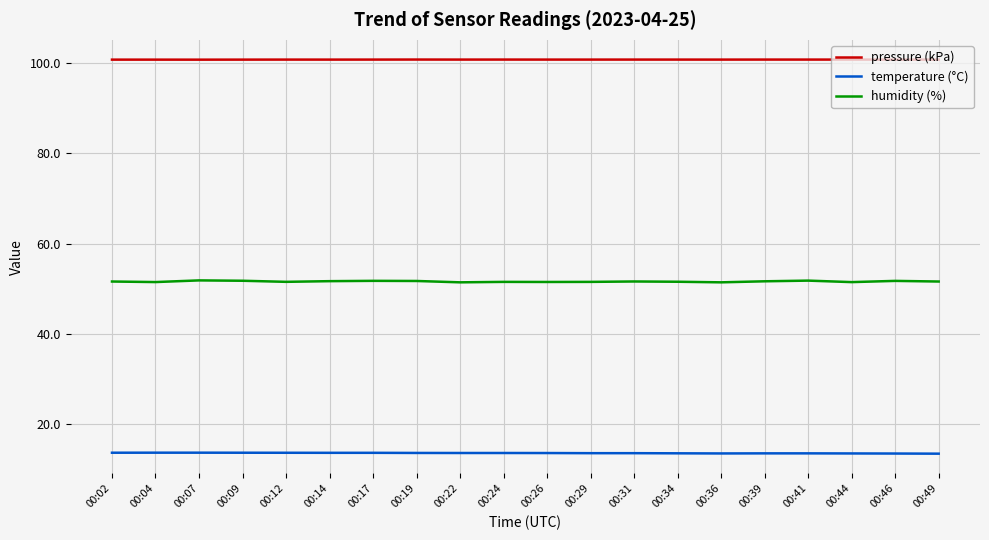

What are all the series names shown in the legend?

pressure (kPa), temperature (°C), humidity (%)